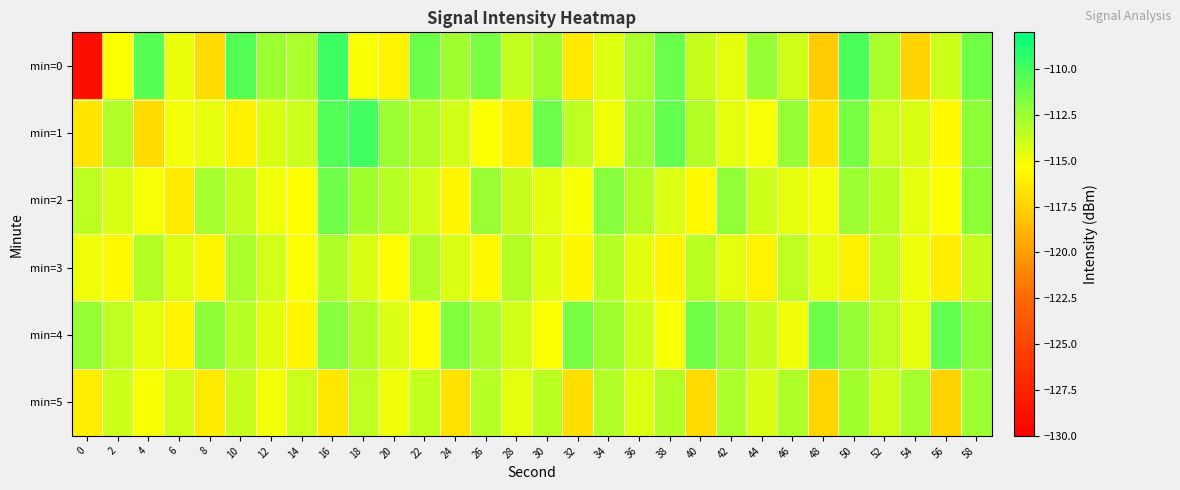

Which has a higher value, 34 or 18?

34